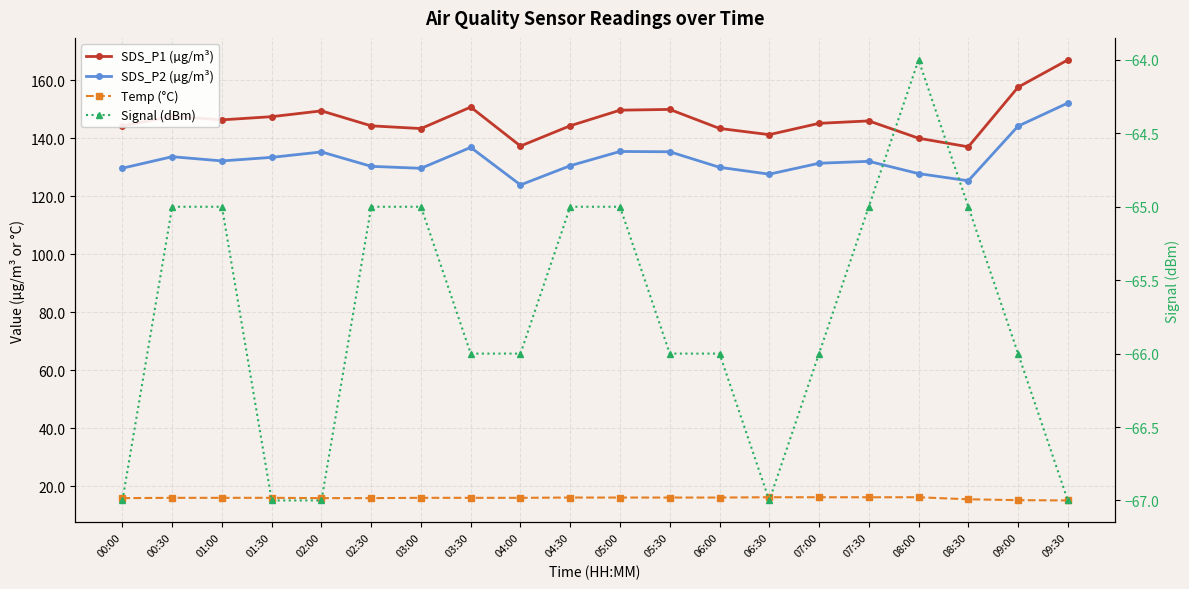

Where does the SDS_P1 (µg/m³) series first go above 145?

00:30